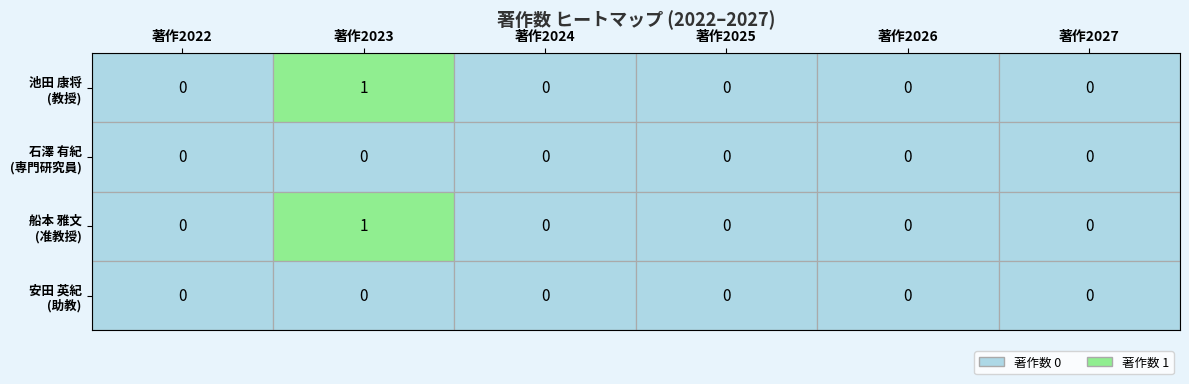

At which category is the sum across all series the highest?

著作2023